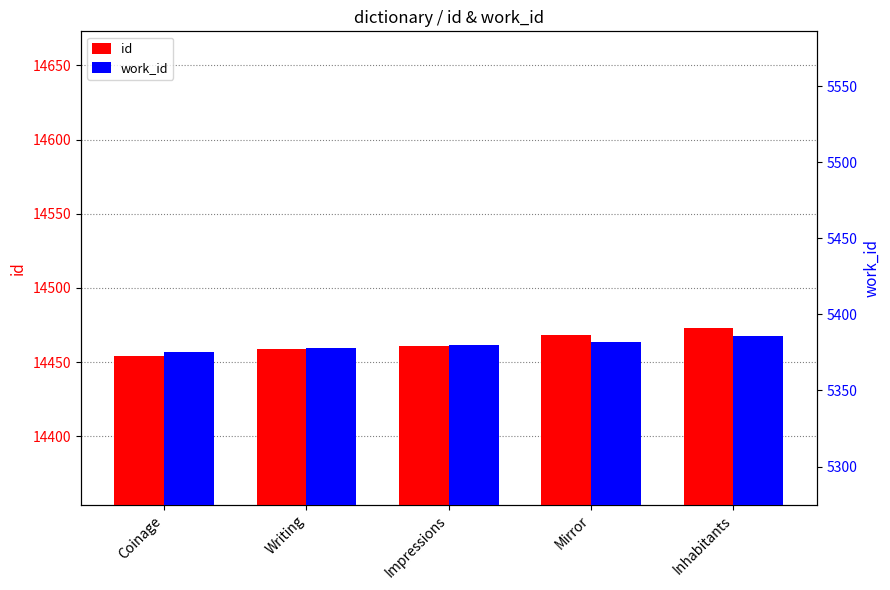

The value of id at Coinage is 14454. True or false?

True